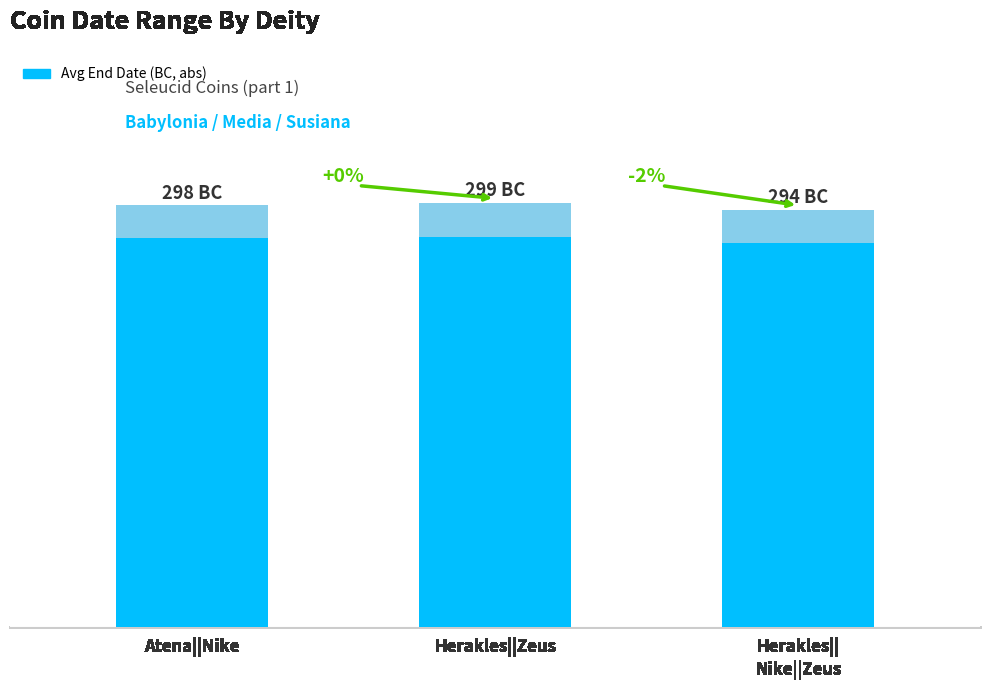

Does the chart contain any negative values?

No